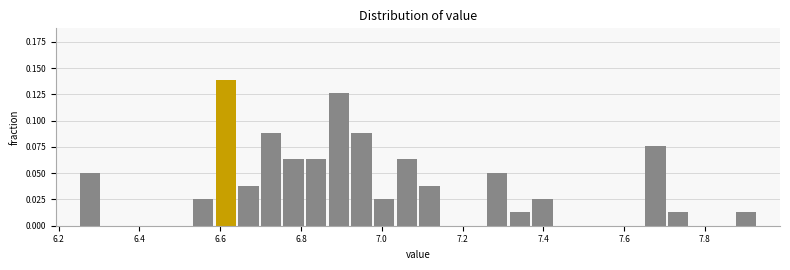

Read against the x-axis, roughly where is the centre of the tallest bar?

6.62